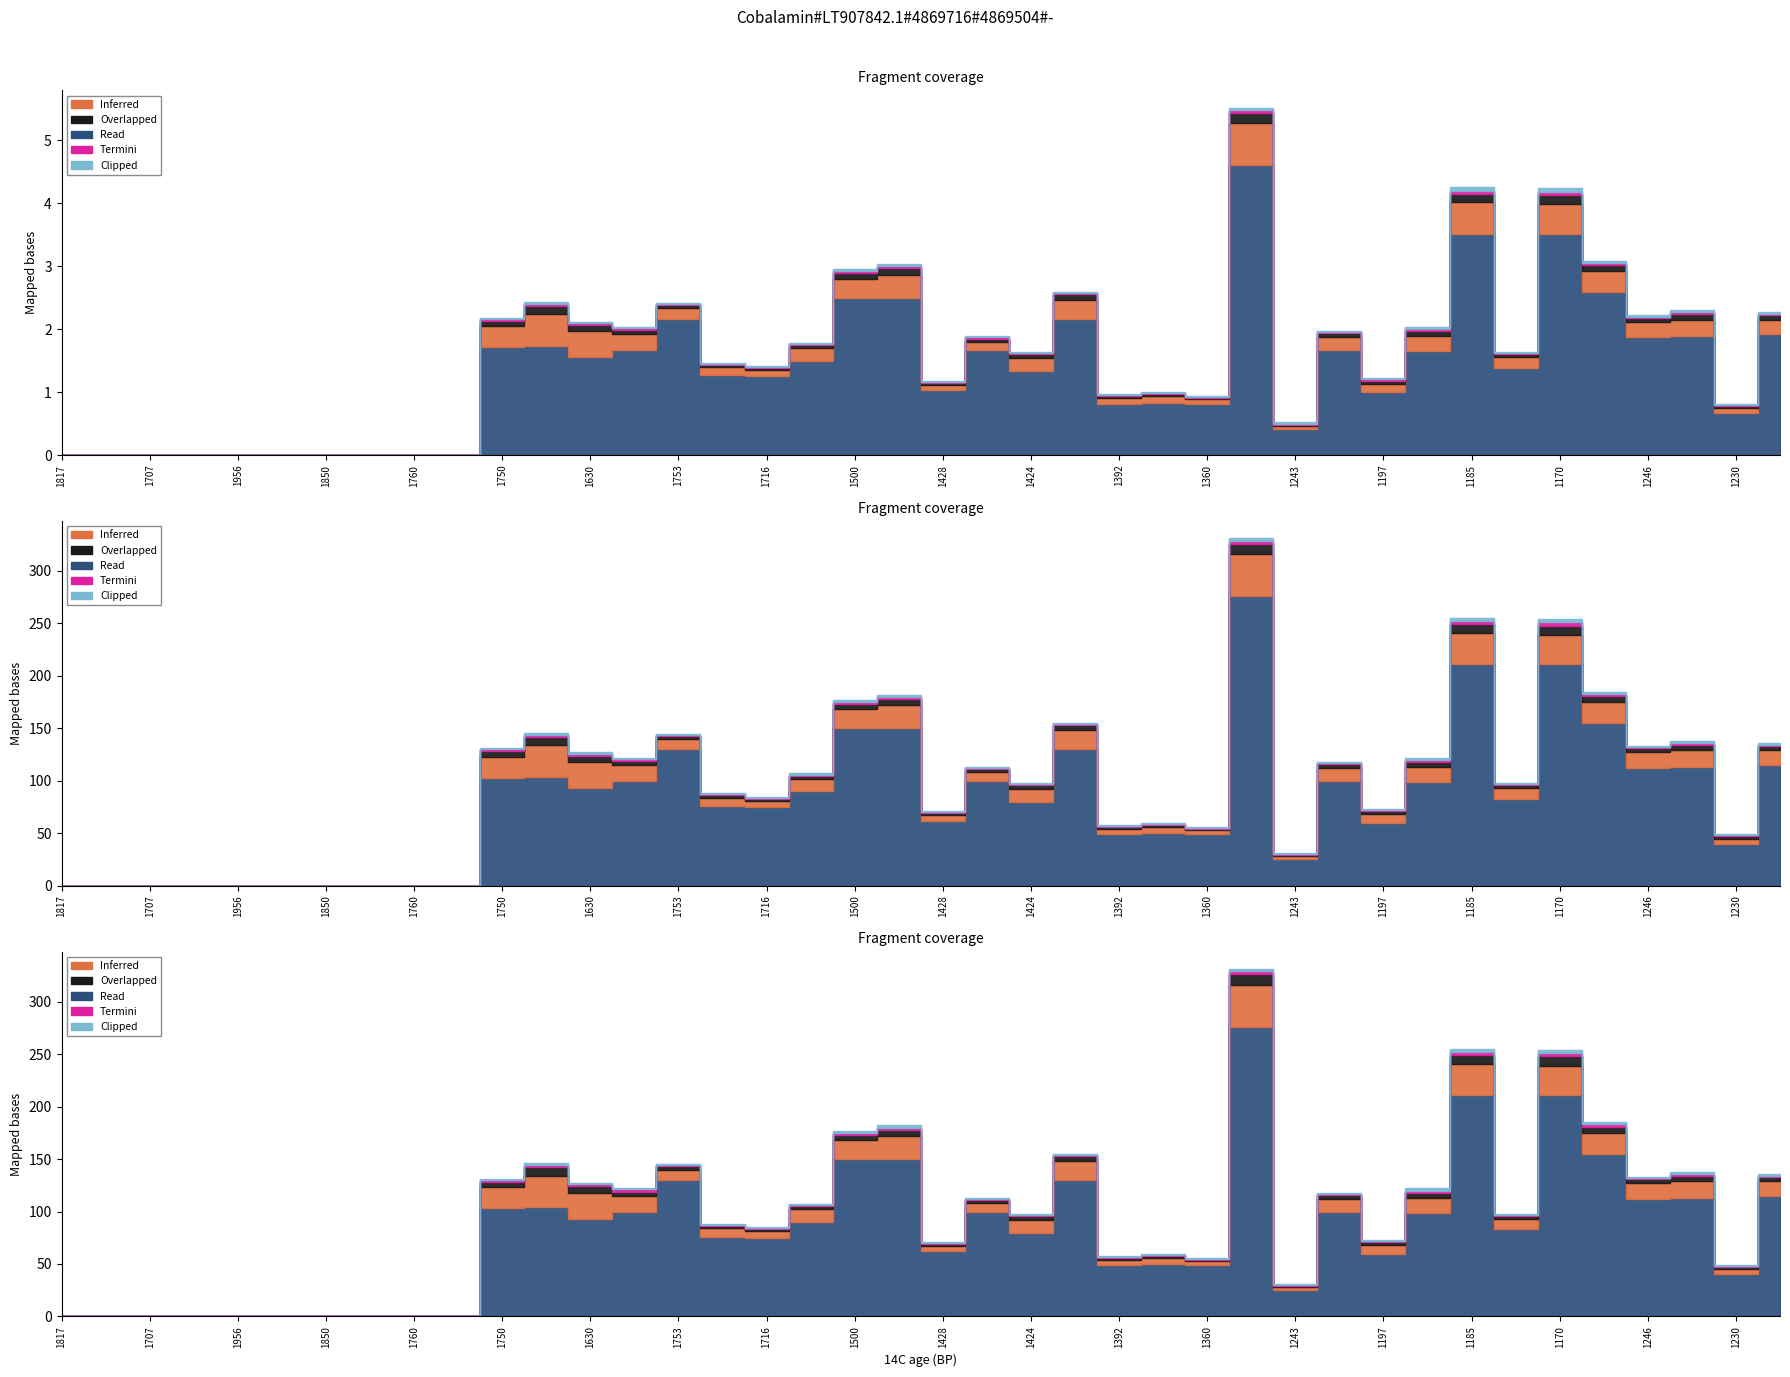

How many interior local valleys does the Clipped series have?

3